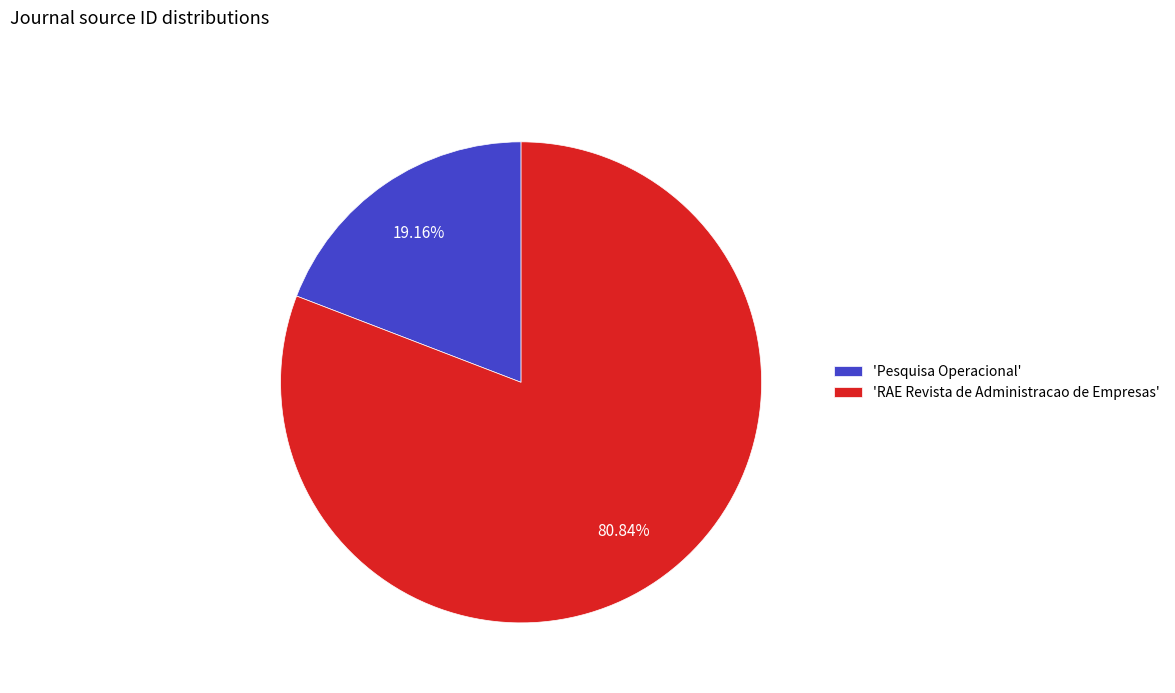

Which slice is the largest?

'RAE Revista de Administracao de Empresas'